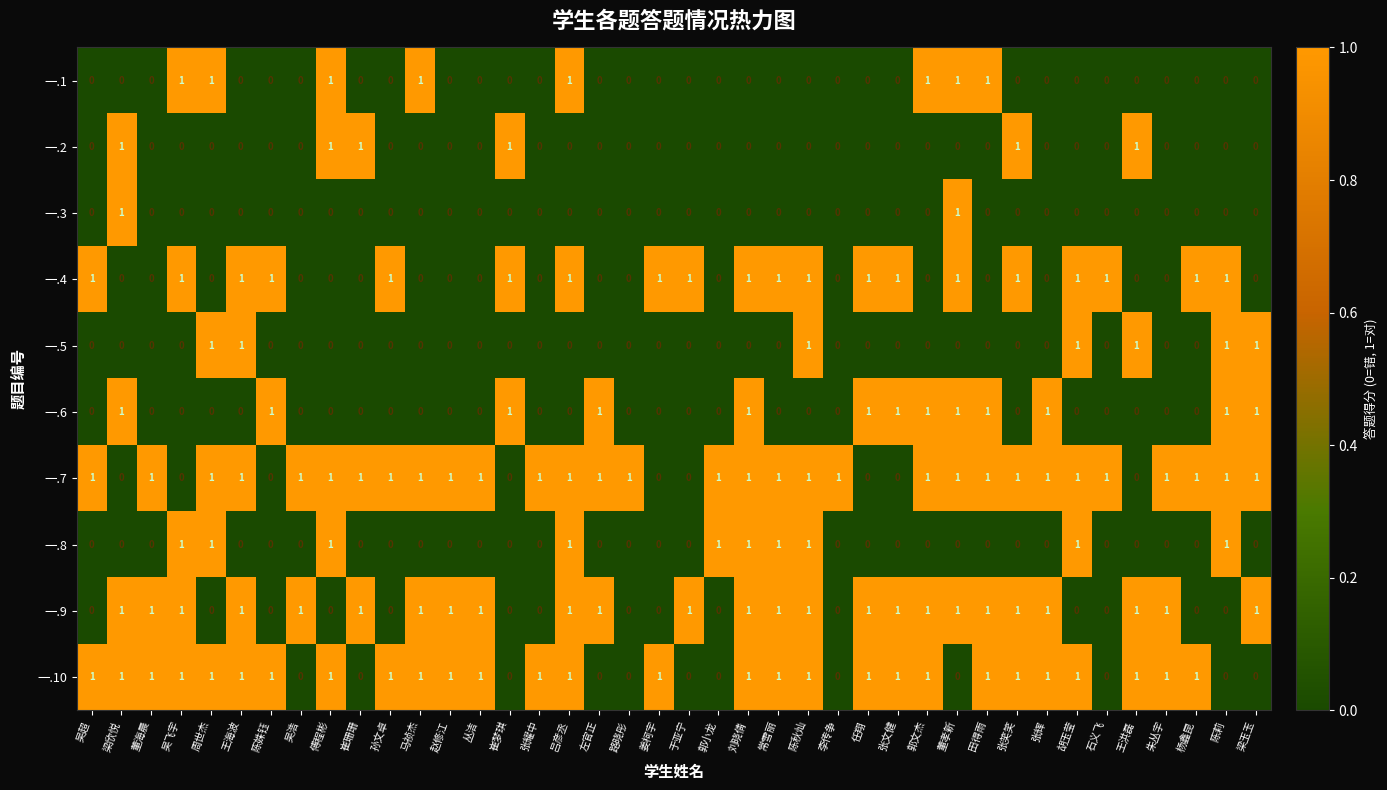

What is the sum of all 一.4 values?

20